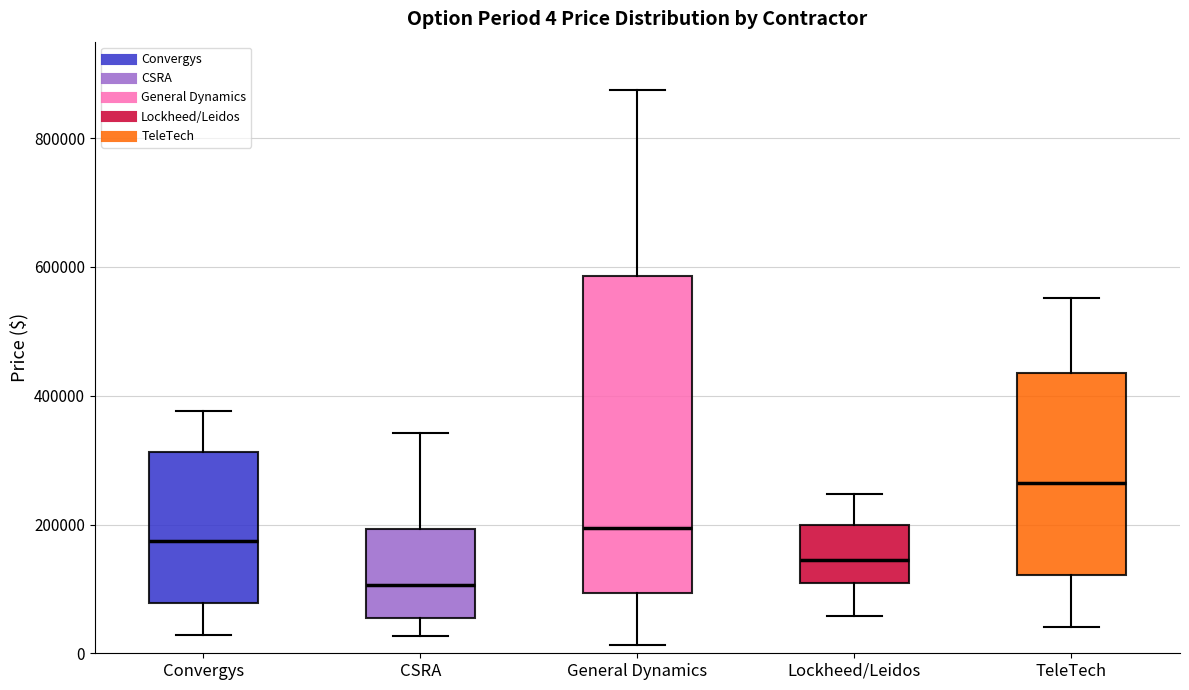

Which box's median line is the highest?

TeleTech